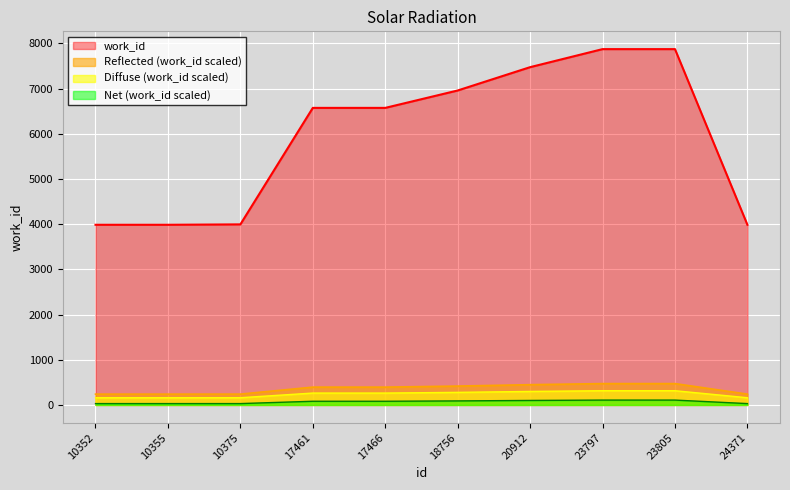

At which category does the chart reach its minimum across all series?

10352